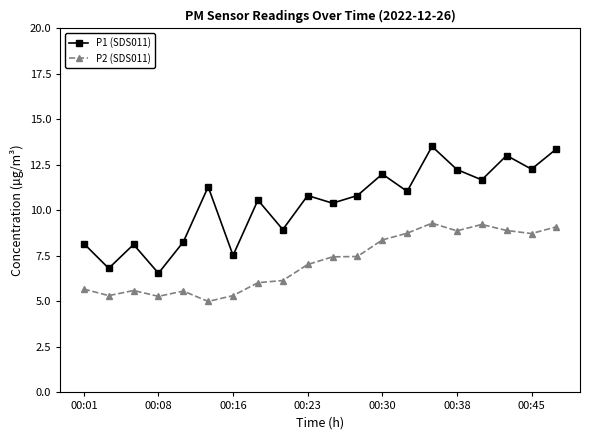

What is the value of the P2 (SDS011) point at the 17th from the left?

9.2